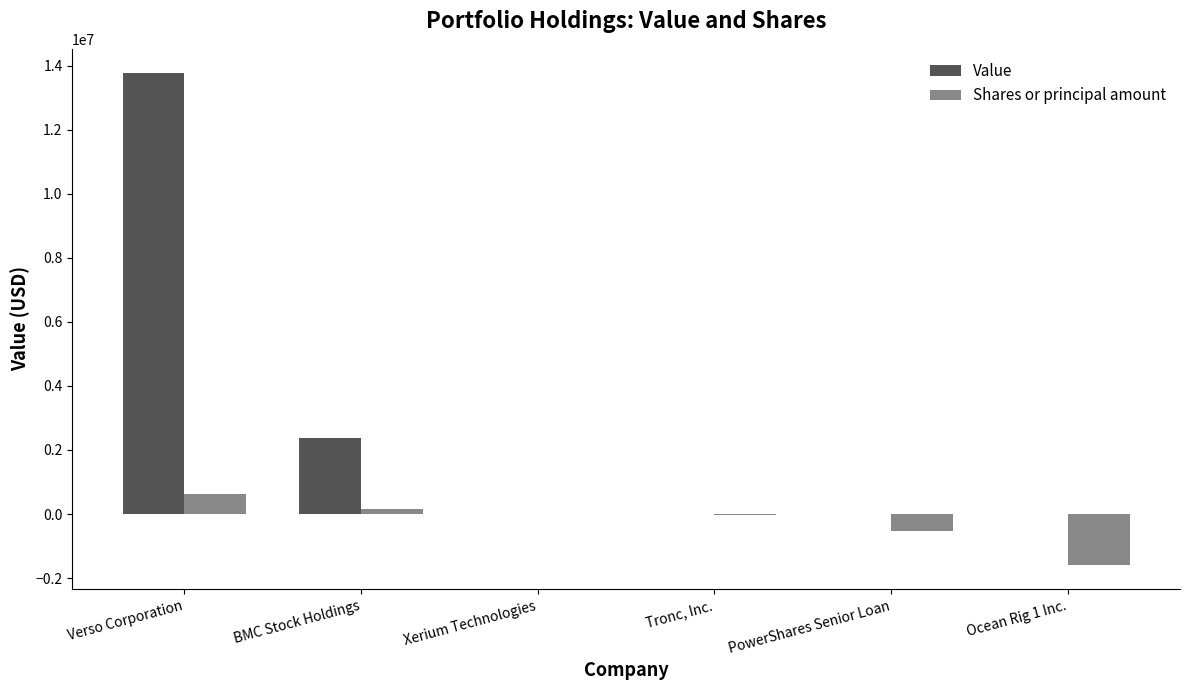

Which category has the highest value across all series?

Verso Corporation